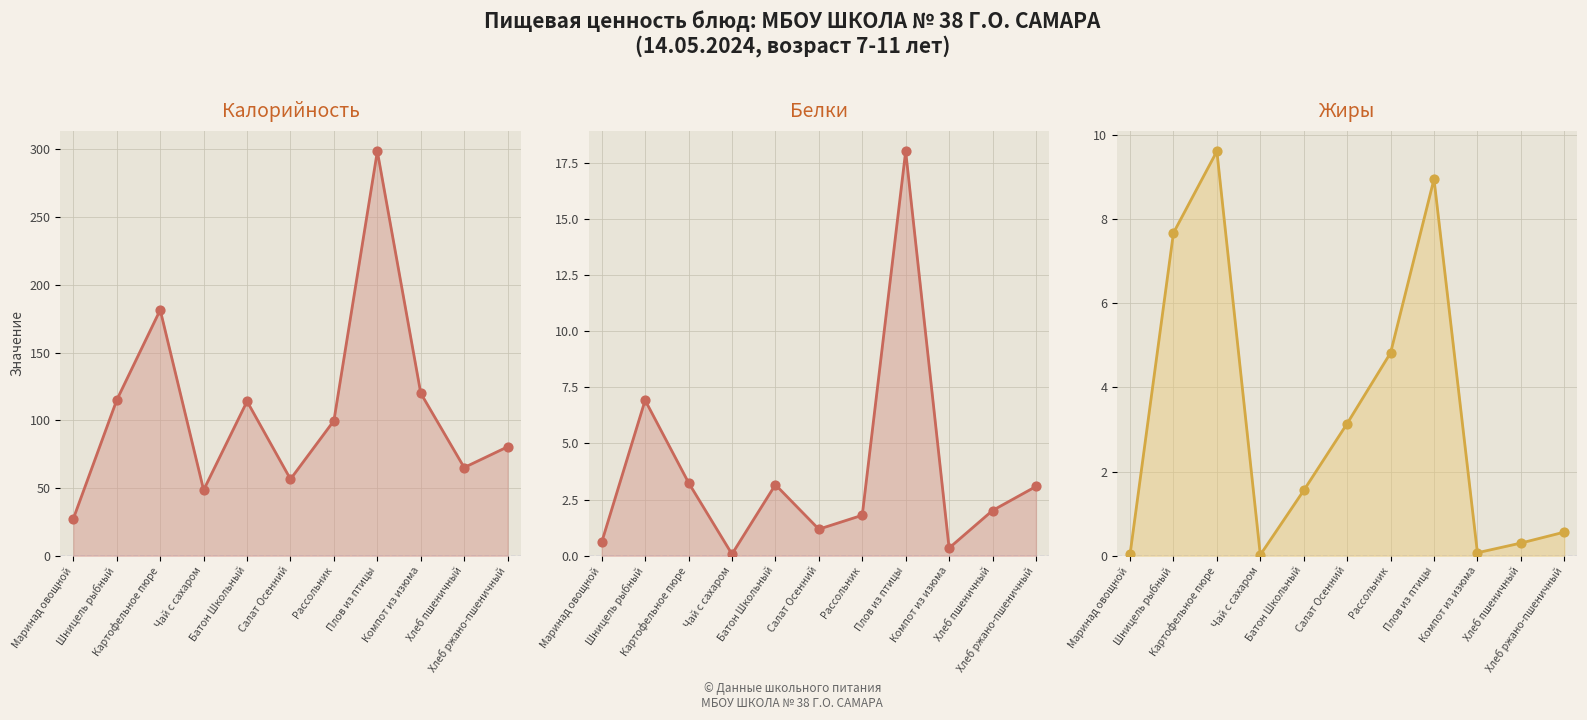

What are all the series names shown in the legend?

Калорийность, Белки, Жиры